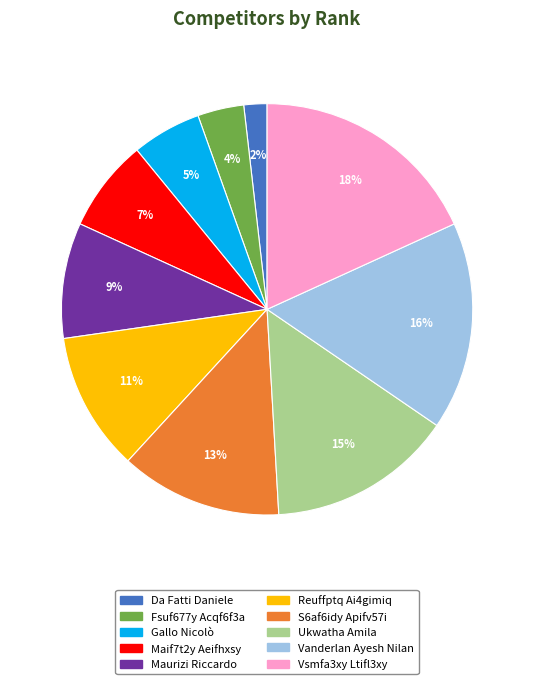

To the nearest percent, what is the average slice percentage?

10%